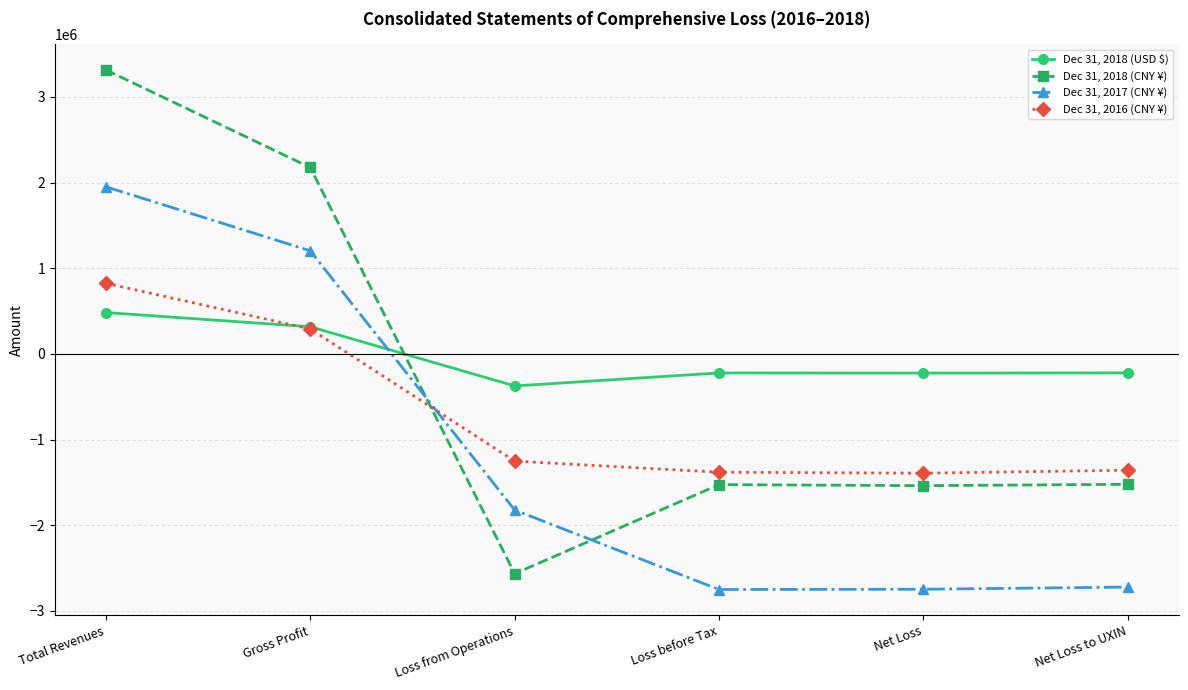

What is the value of the Dec 31, 2018 (CNY ¥) point at the 3rd from the left?

-2565923